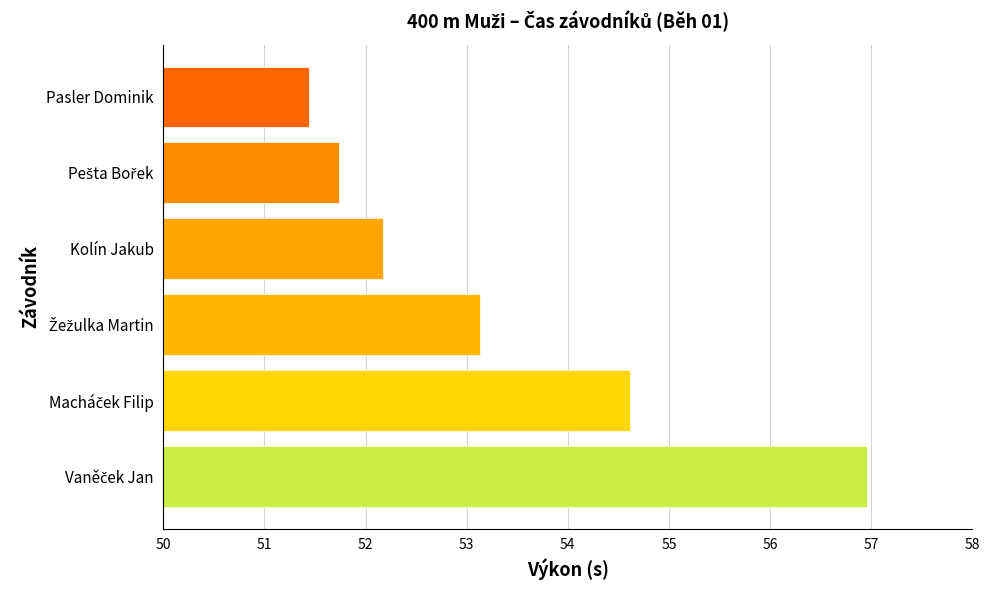

At which category does the chart reach its minimum across all series?

Pasler Dominik